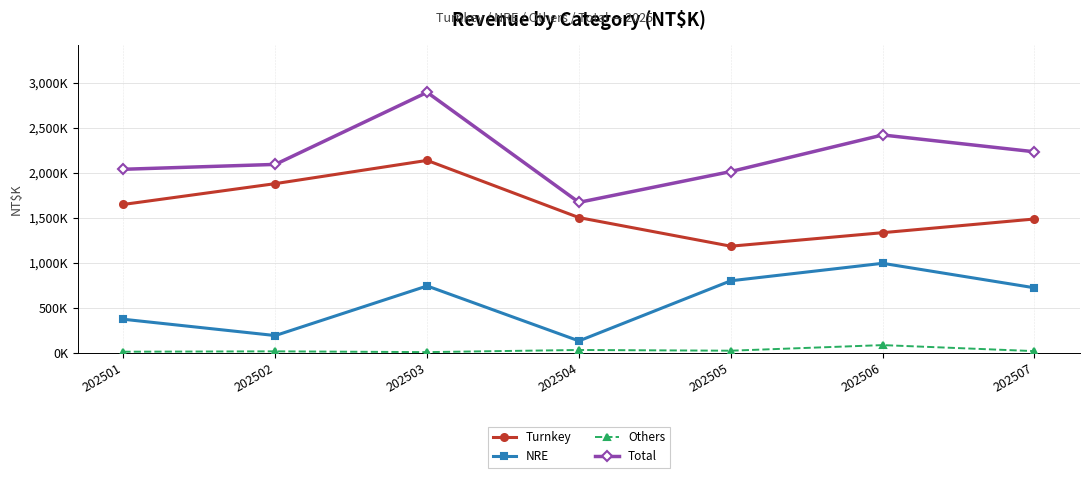

Does the chart have visible grid lines?

Yes